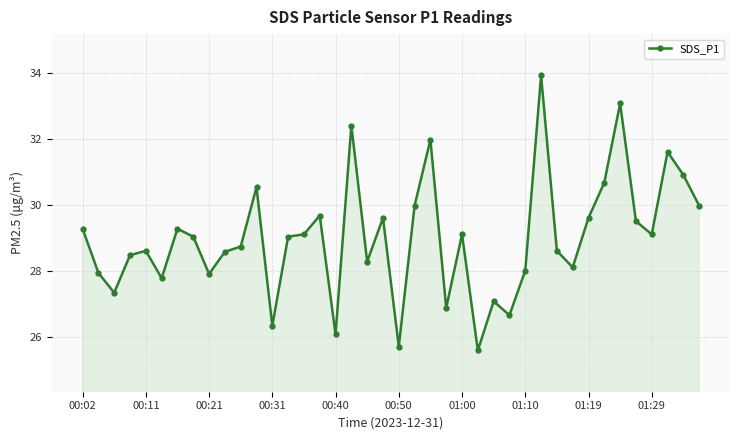

What is the sum of all values?

1159.8